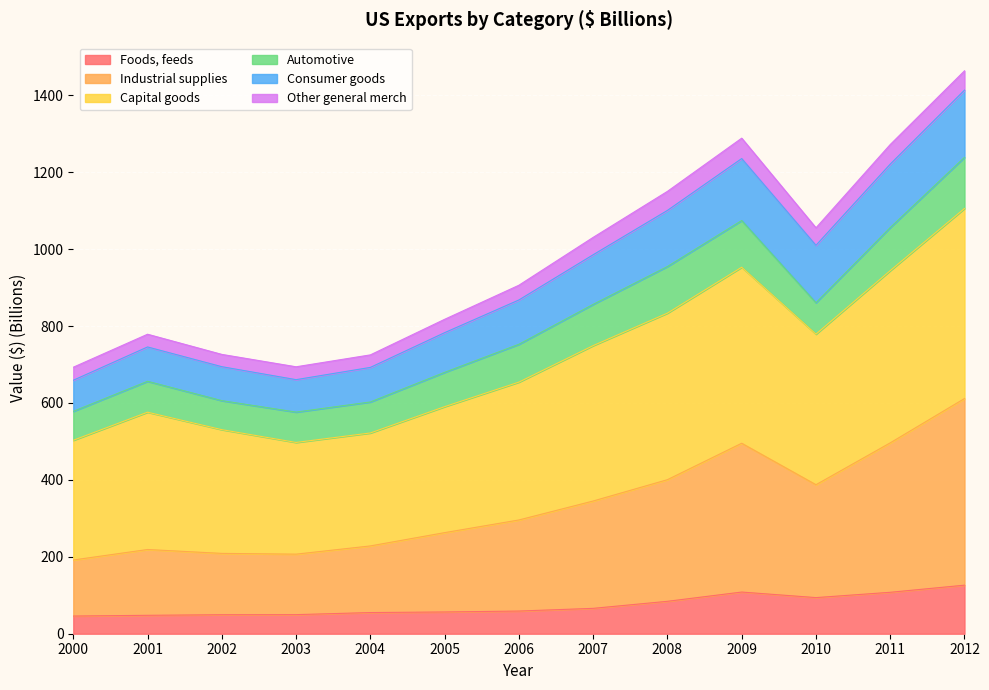

What is the difference between the maximum and second lowest values in the Foods, feeds series?

78.4